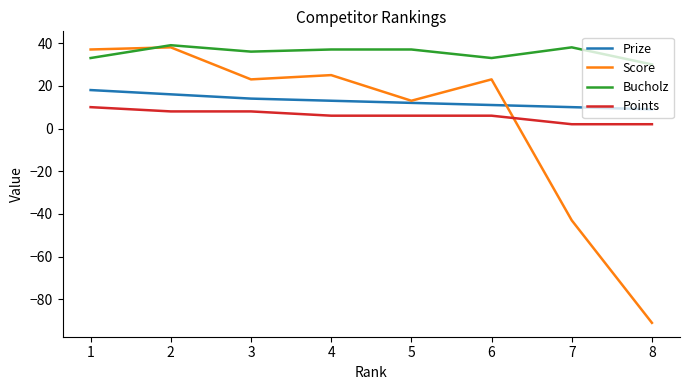

Which series has the largest total across all categories?

Bucholz